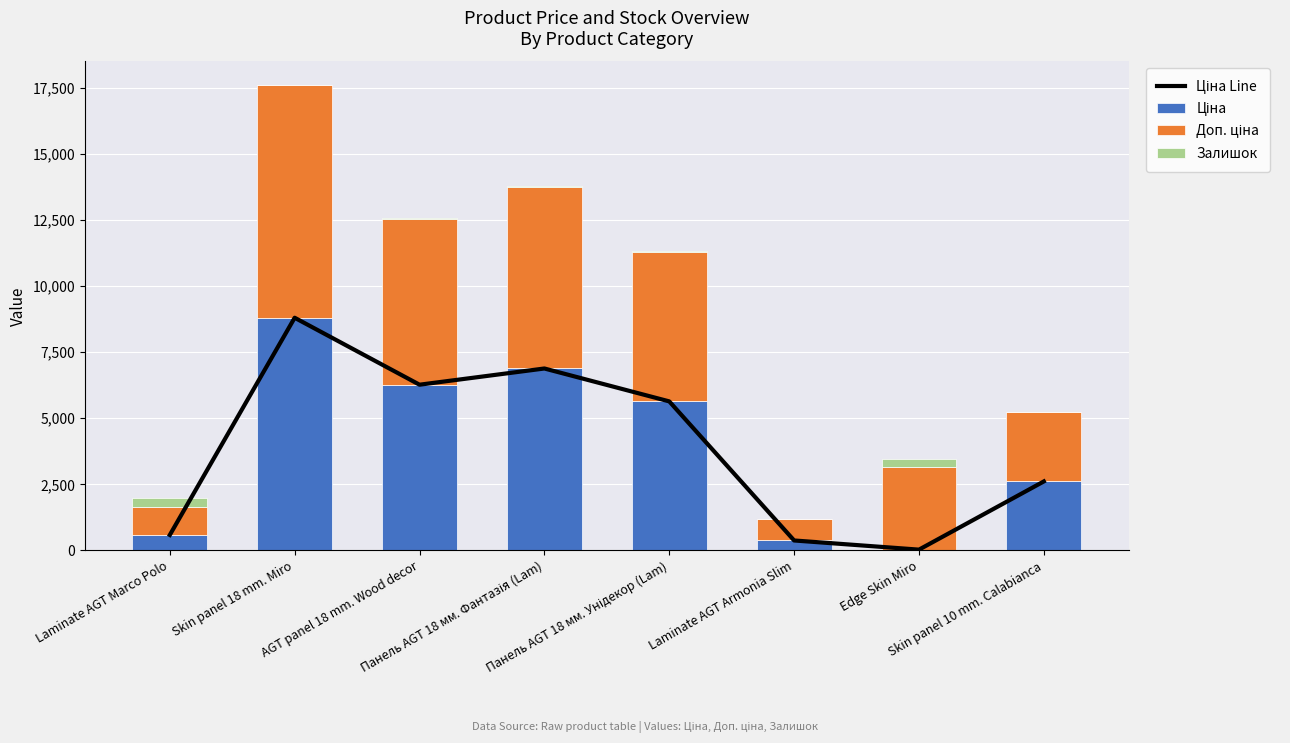

What is the label of the 7th bar from the right?

Skin panel 18 mm. Miro